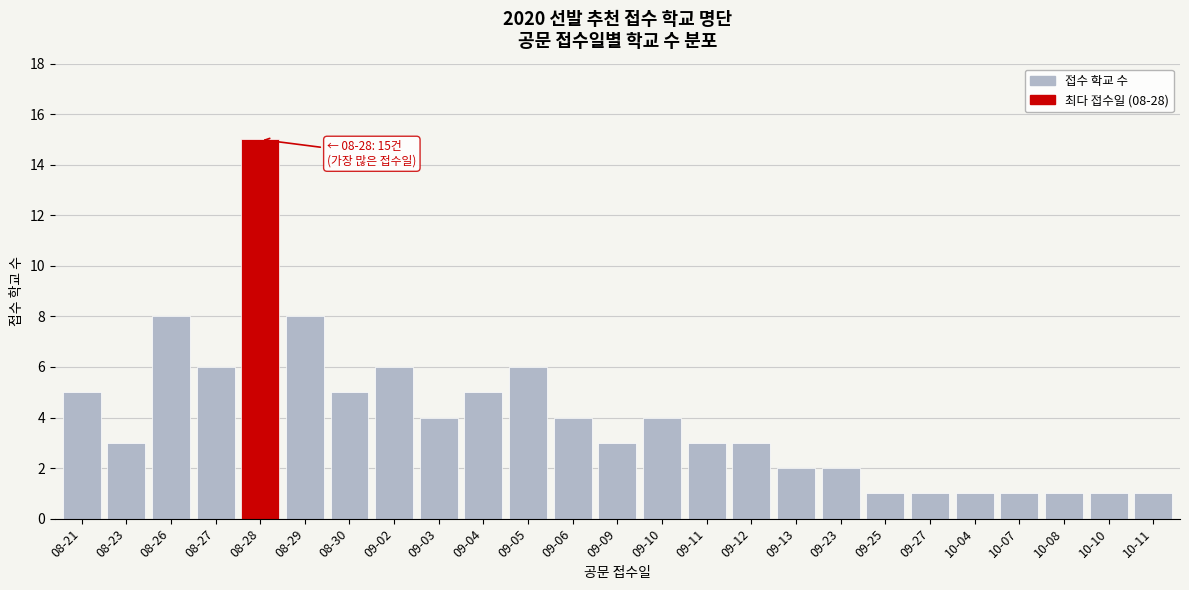

Reading left to right, transcribe all the data shown in this chart.

5	3	8	6	15	8	5	6	4	5	6	4	3	4	3	3	2	2	1	1	1	1	1	1	1